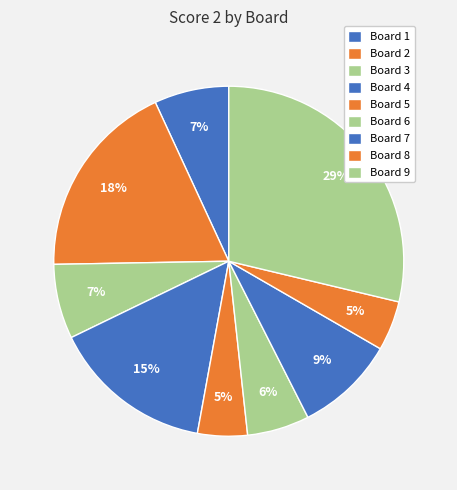

Count the number of slices in the pie.

9